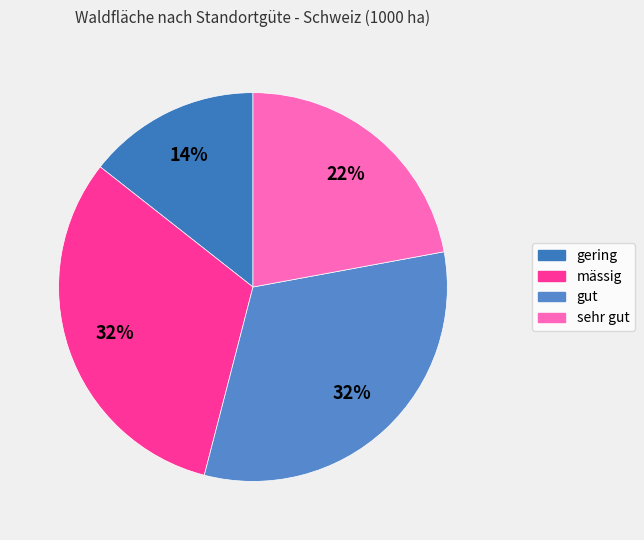

To the nearest percent, what is the combined percentage of mässig and gut?

64%